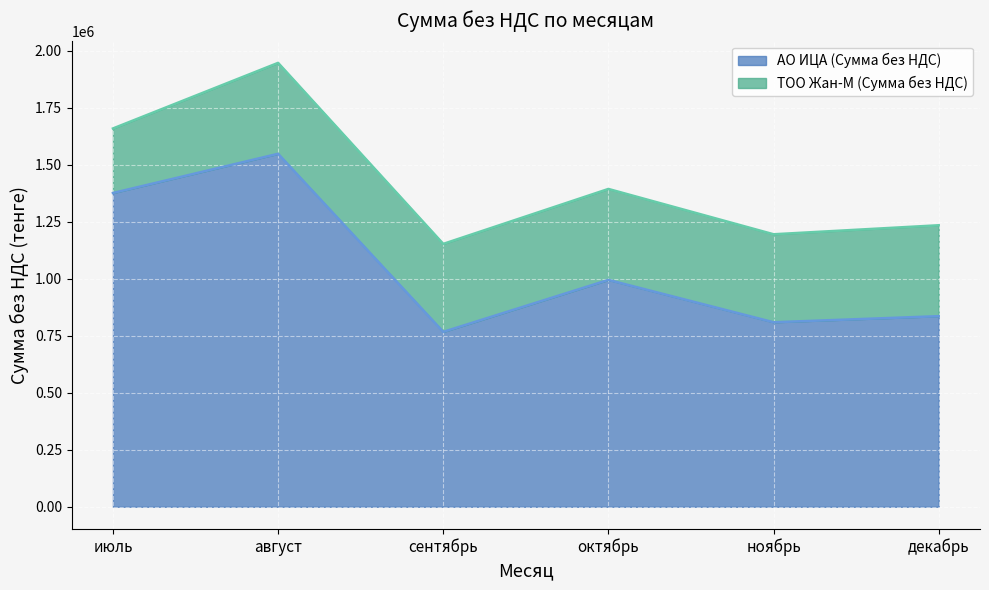

What value does the data have at сентябрь?

766932.4